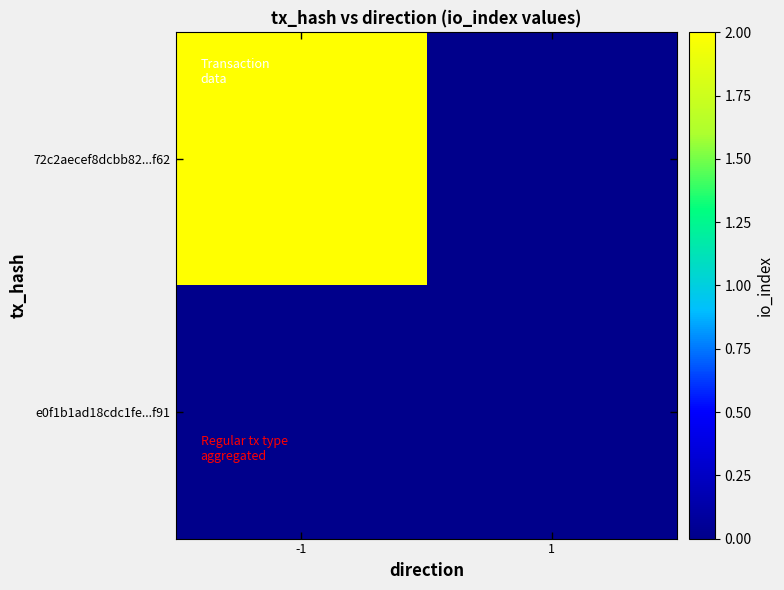

Rank the categories by e0f1b1ad18cdc1feeecf7da03416da47c86af91 value from lowest to highest.

direction_-1, direction_1